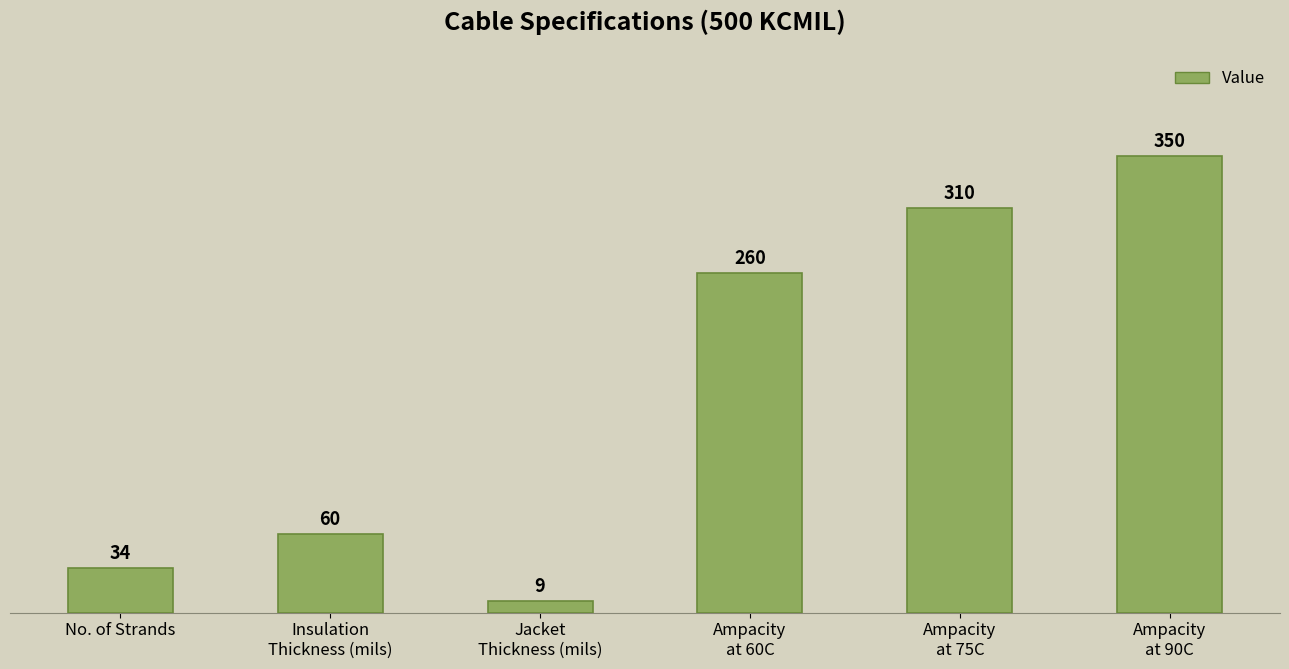

The chart shows a value of 310 at Ampacity
at 75C. True or false?

True